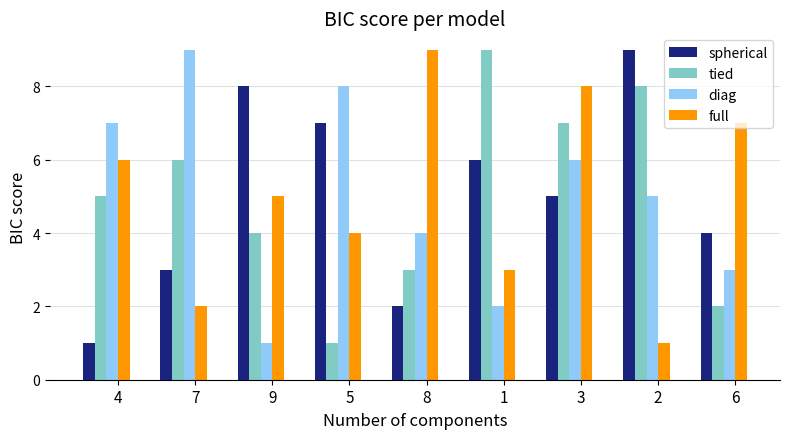

Count the number of categories in the chart.

9